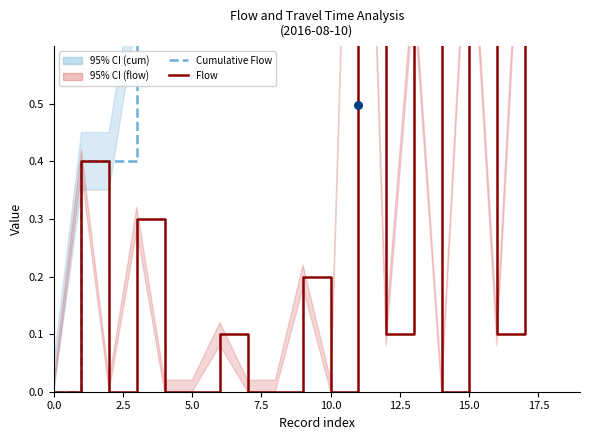

At how many categories does at least one series exceed 3?

6